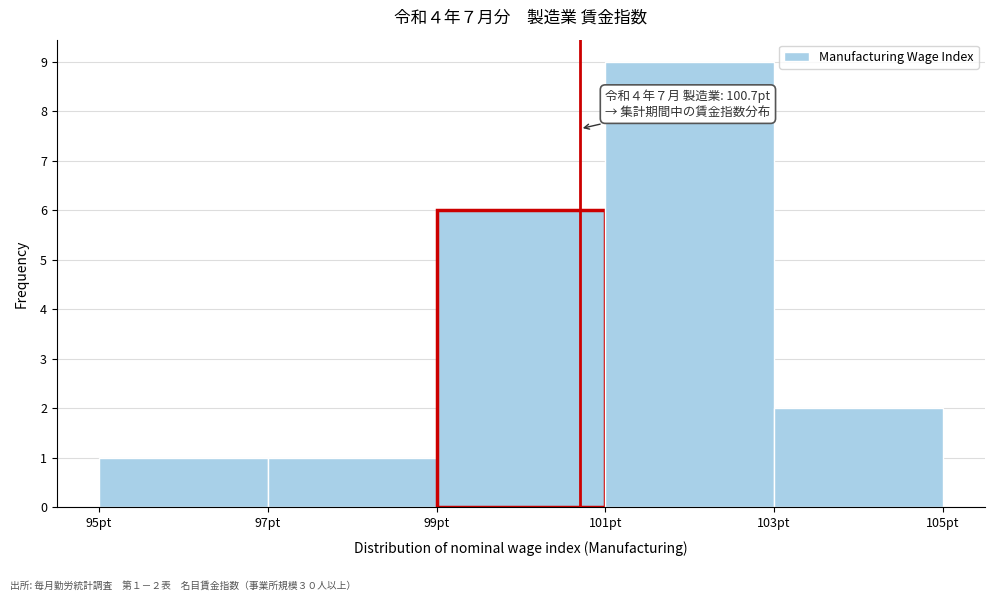

Which range on the x-axis has the tallest bar?

101 to 103